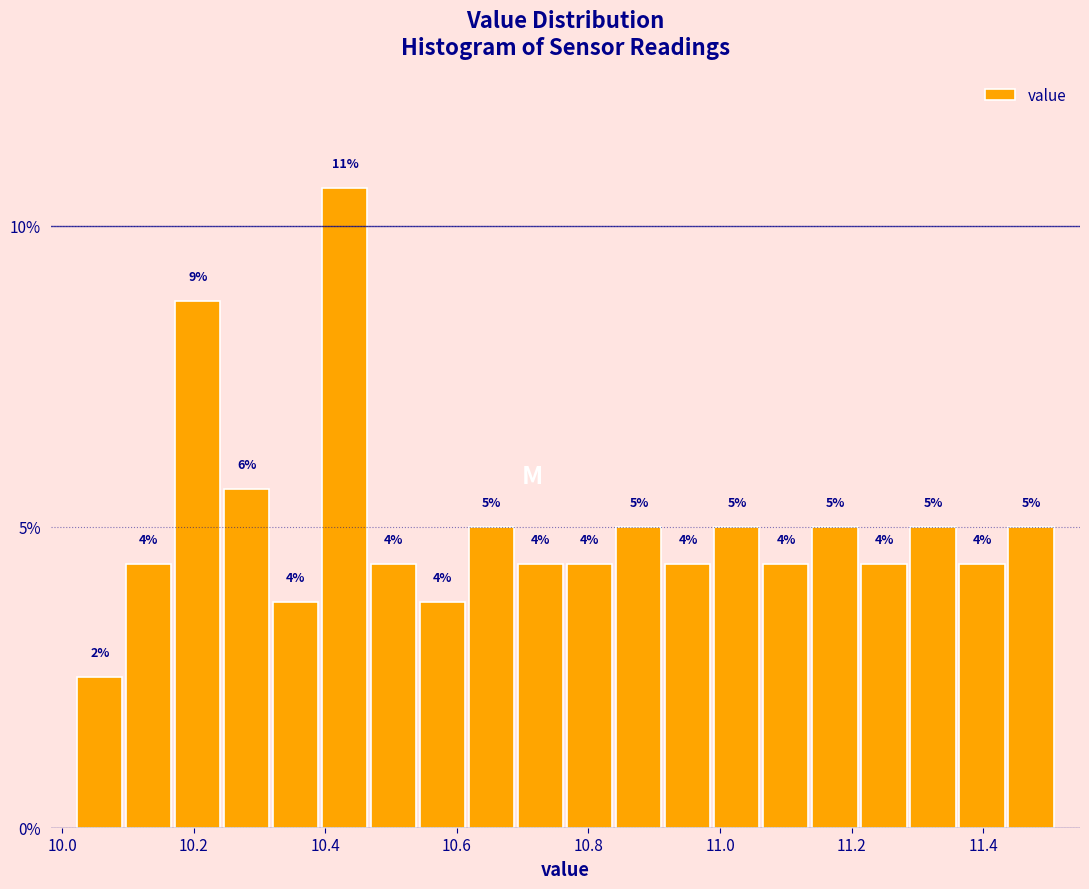

Read against the x-axis, roughly where is the centre of the tallest bar?

10.42